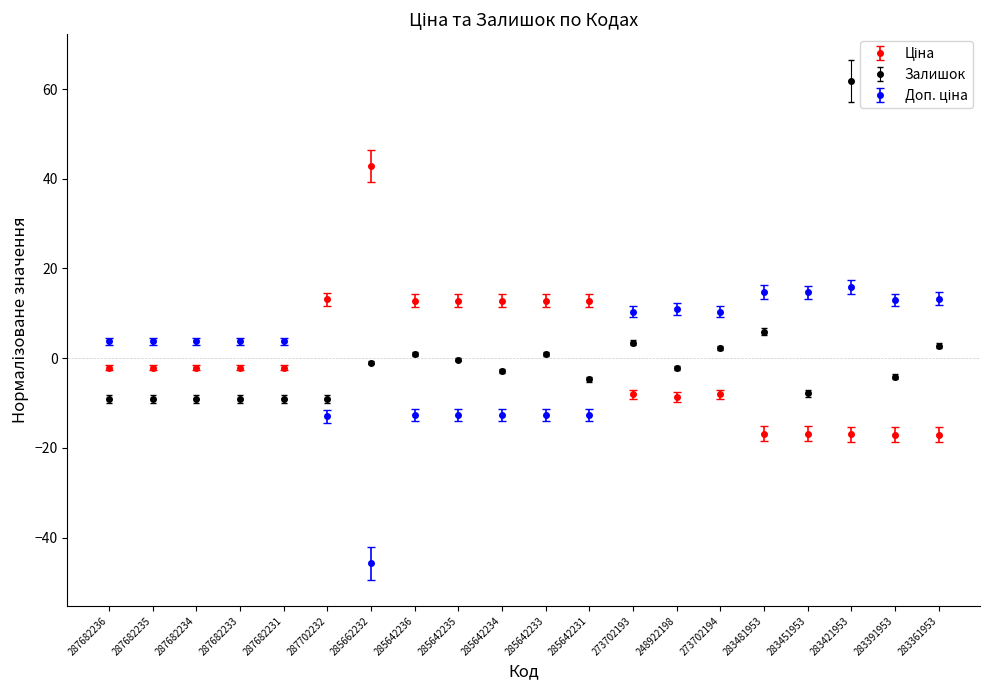

What is the label of the 17th point from the left?

283451953